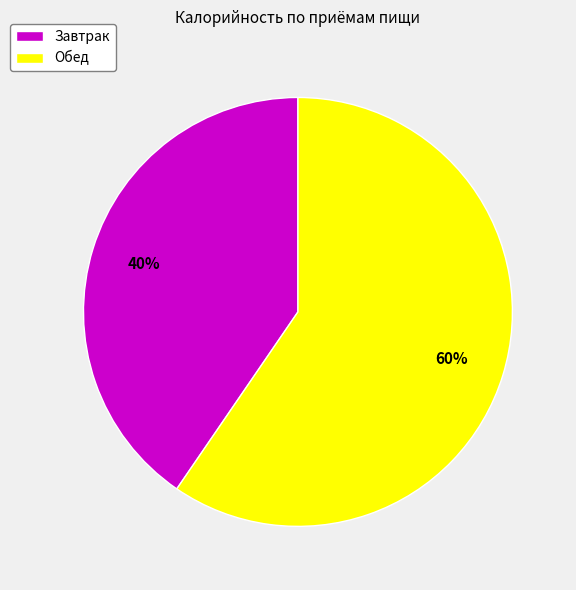

What percentage is the Обед slice, to the nearest percent?

60%